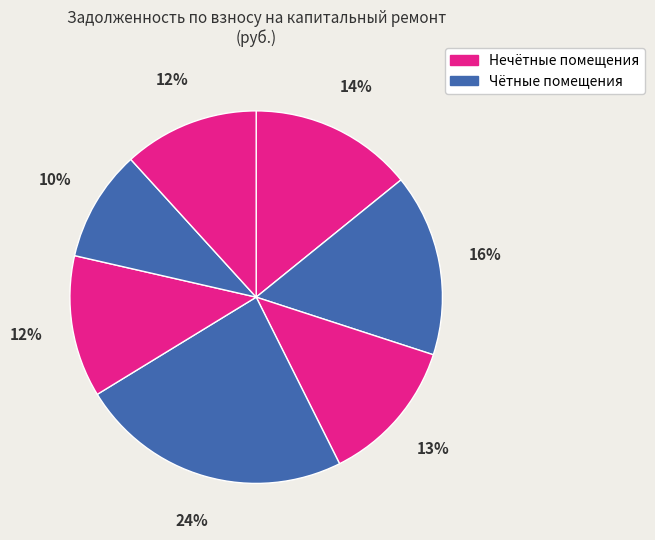

How many segments does this pie chart have?

7